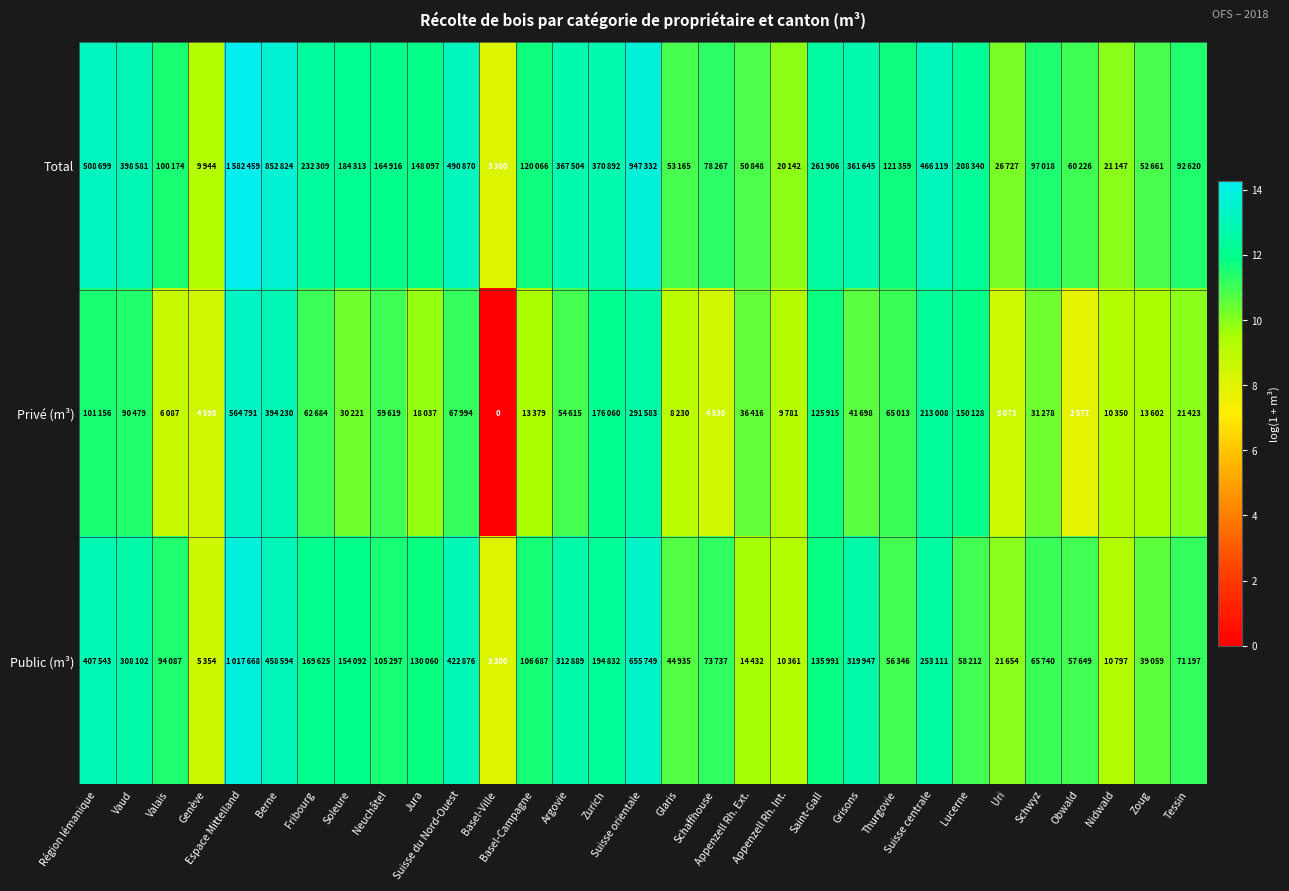

At how many categories does at least one series exceed 3?

31